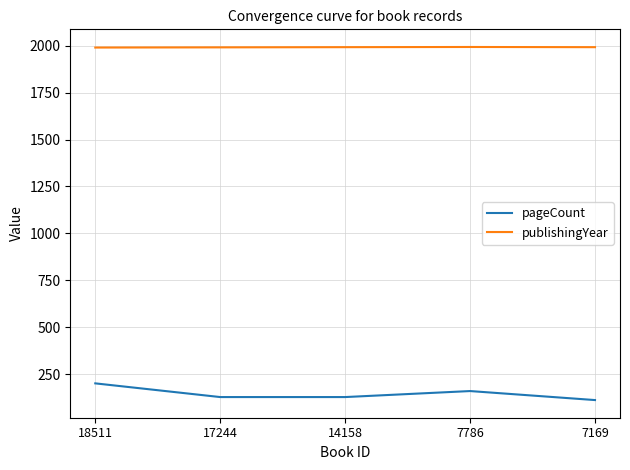

The publishingYear series shows 1990 at 18511. True or false?

True